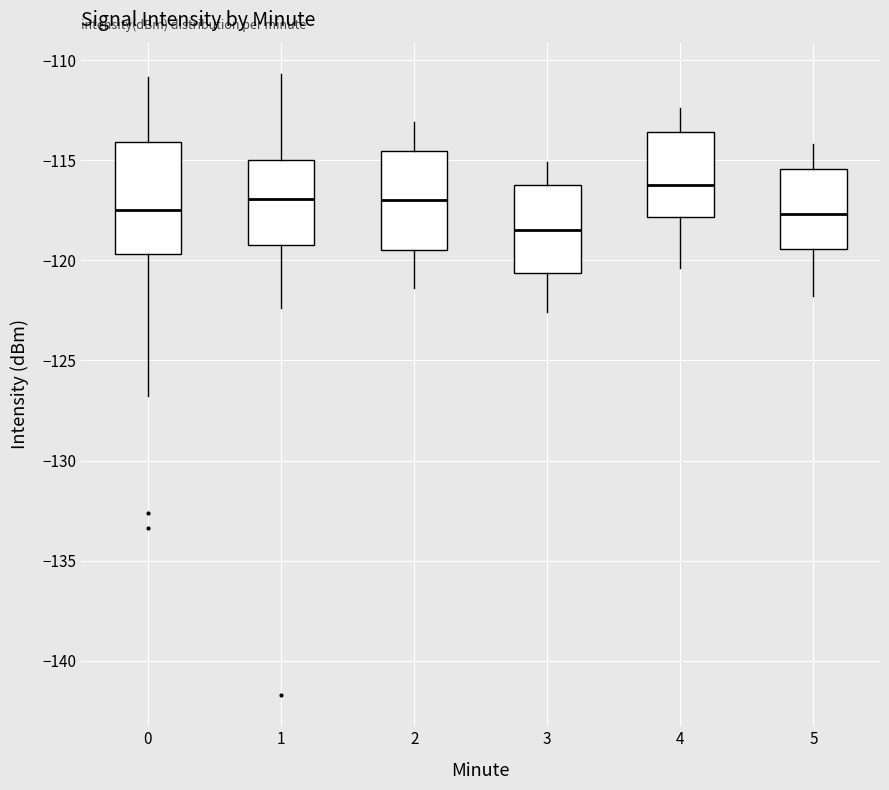

Where does the upper whisker of the box at x = 0 end on the y-axis? The values are not printed on the chart, so give them approximately, as read against the axis.

-111.0